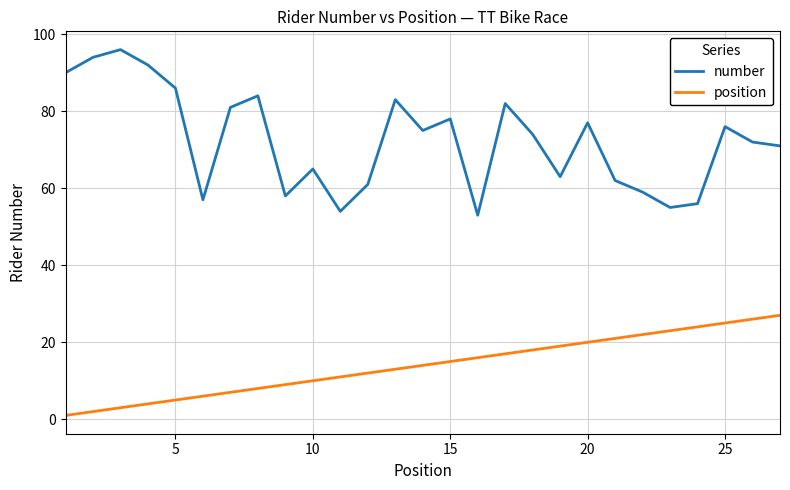

Rank the series by their maximum value, from lowest to highest.

position, number